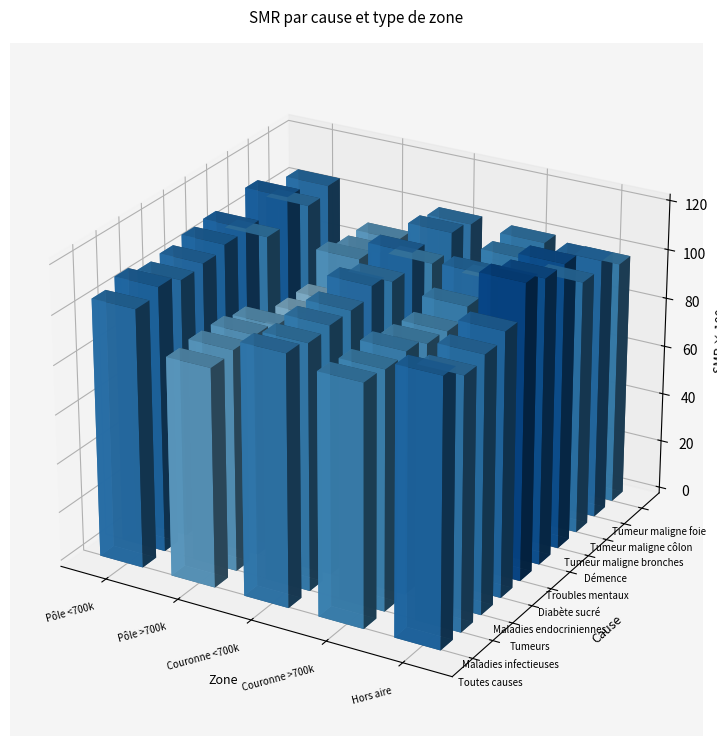

The Tumeur maligne bronches series shows 1.6 at 0. True or false?

False